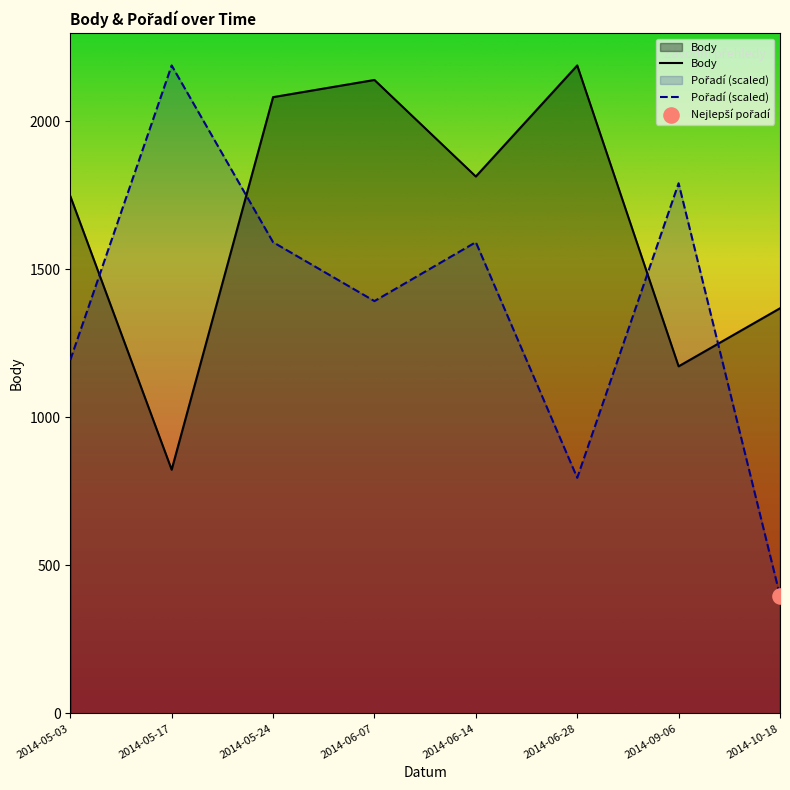

Which series reaches the maximum Y coordinate?

Body